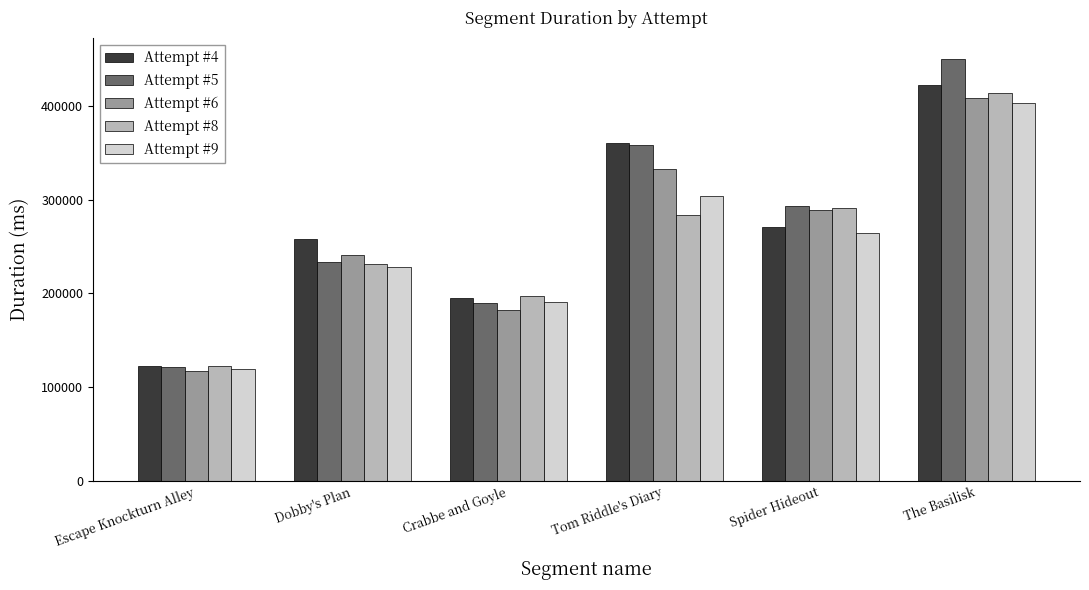

How many data points does each series have?

6